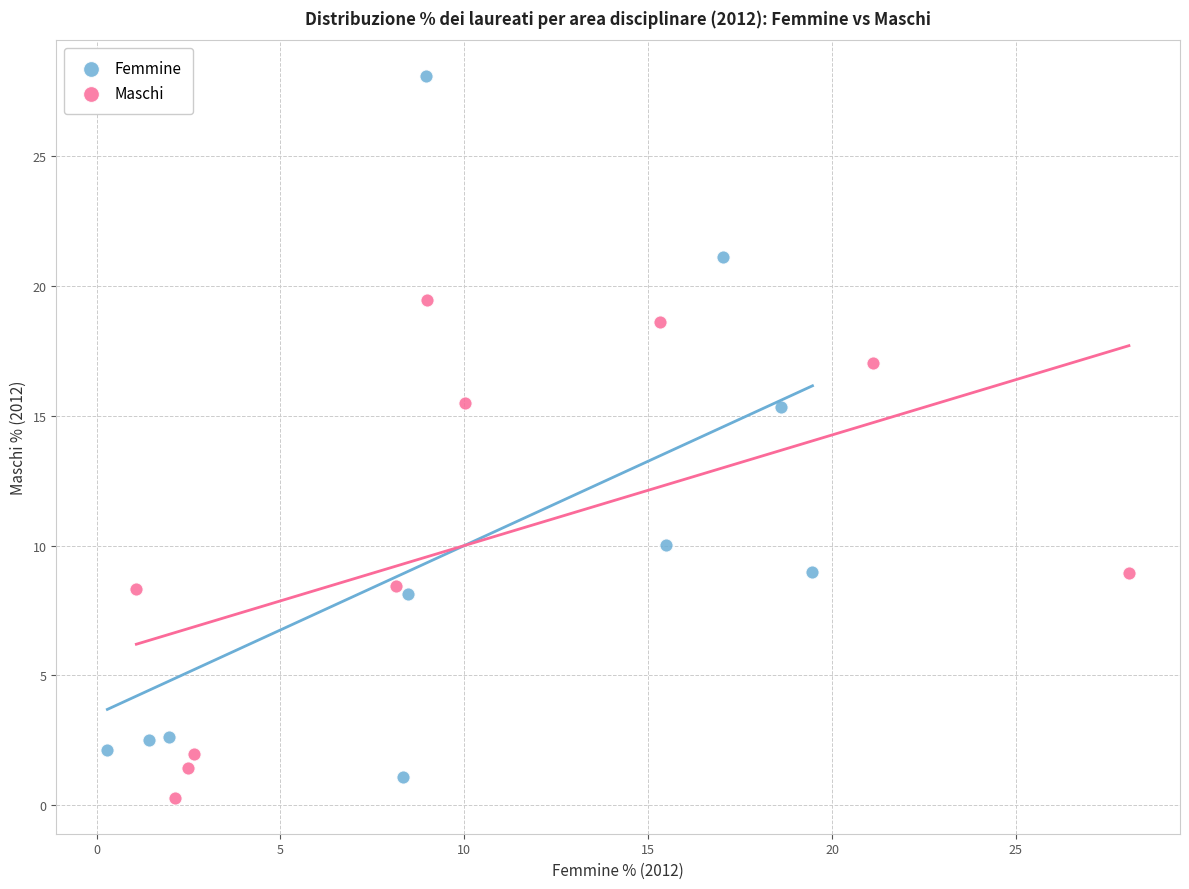

Which series contains the highest Y value?

Femmine